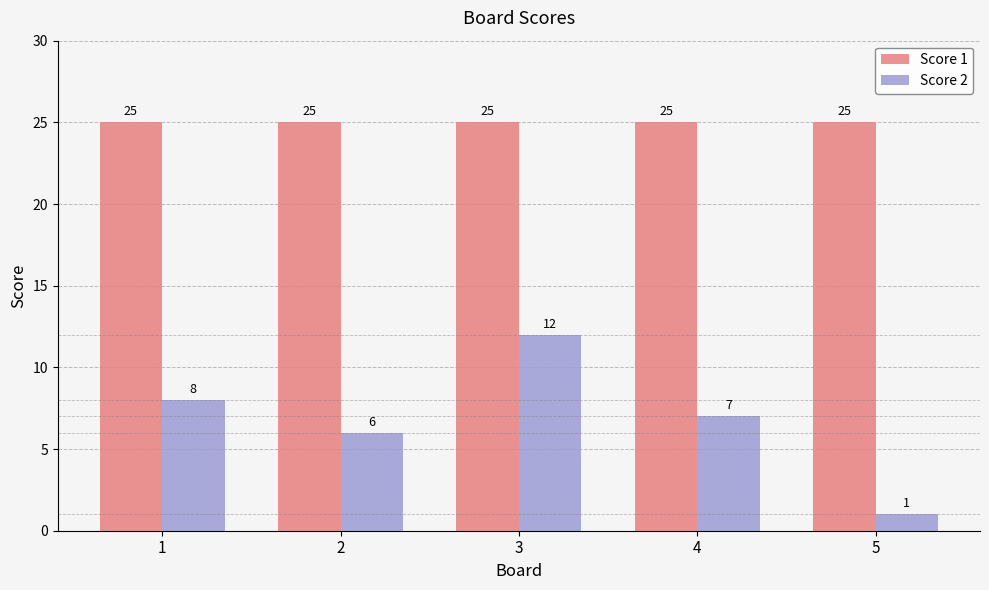

How many distinct data groups are displayed?

2